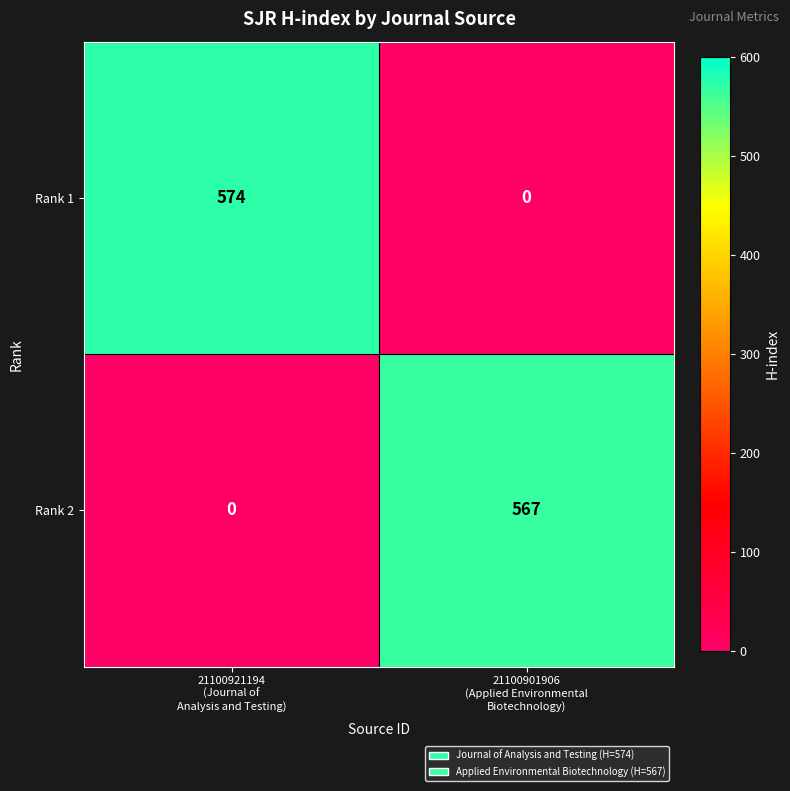

Rank the series by their average value, from highest to lowest.

Rank 1, Rank 2